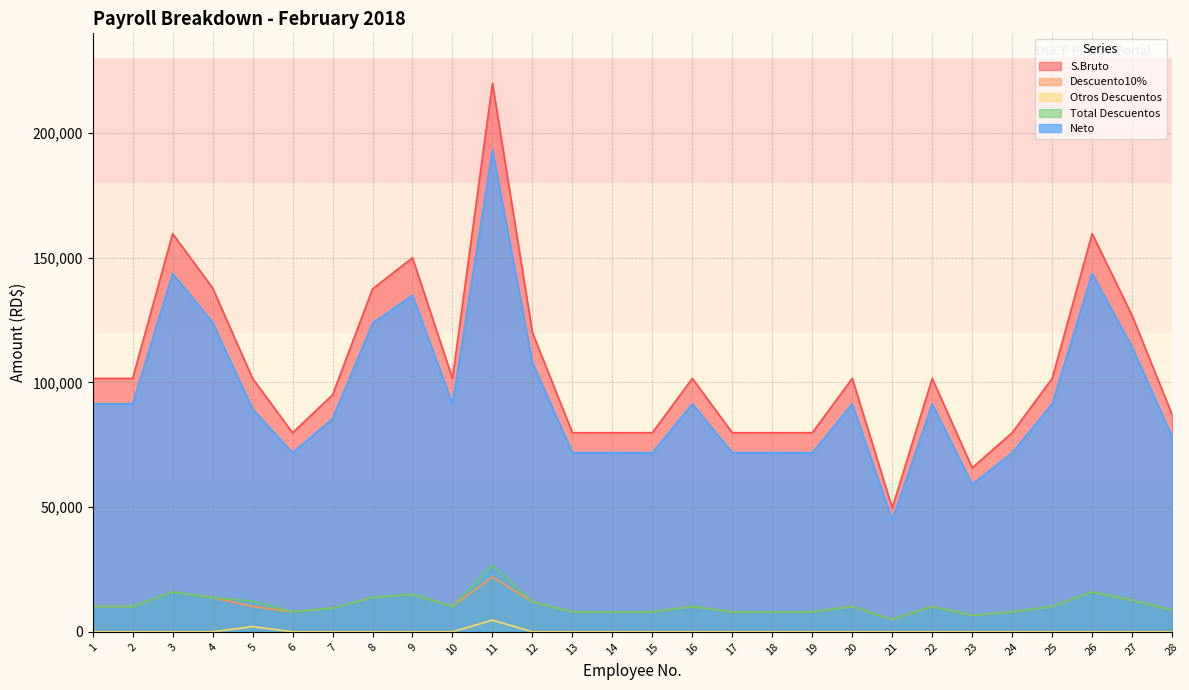

What is the maximum value for Descuento10%?

22000.0